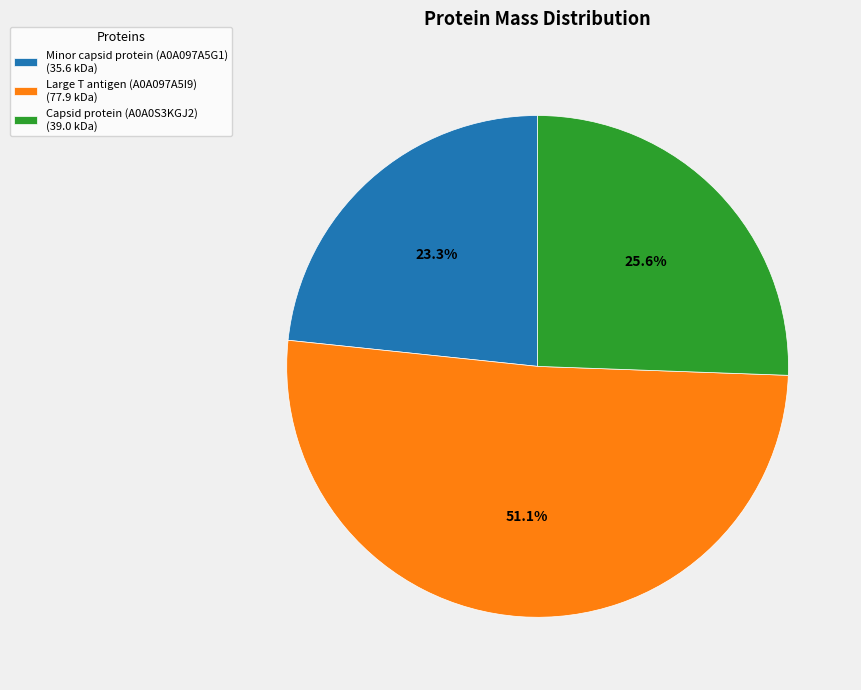

What percentage is the Capsid protein (A0A0S3KGJ2) slice, to the nearest percent?

26%